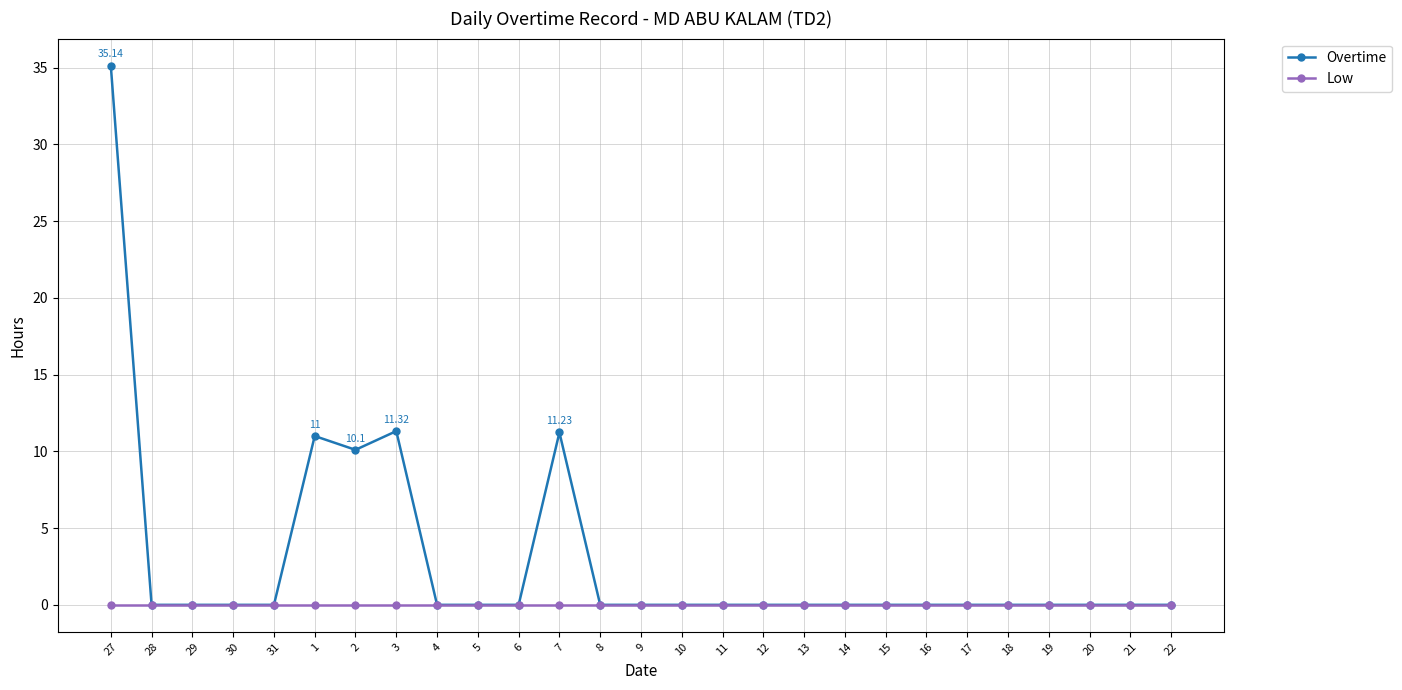

Which series changed the most between 7 and 18?

Overtime